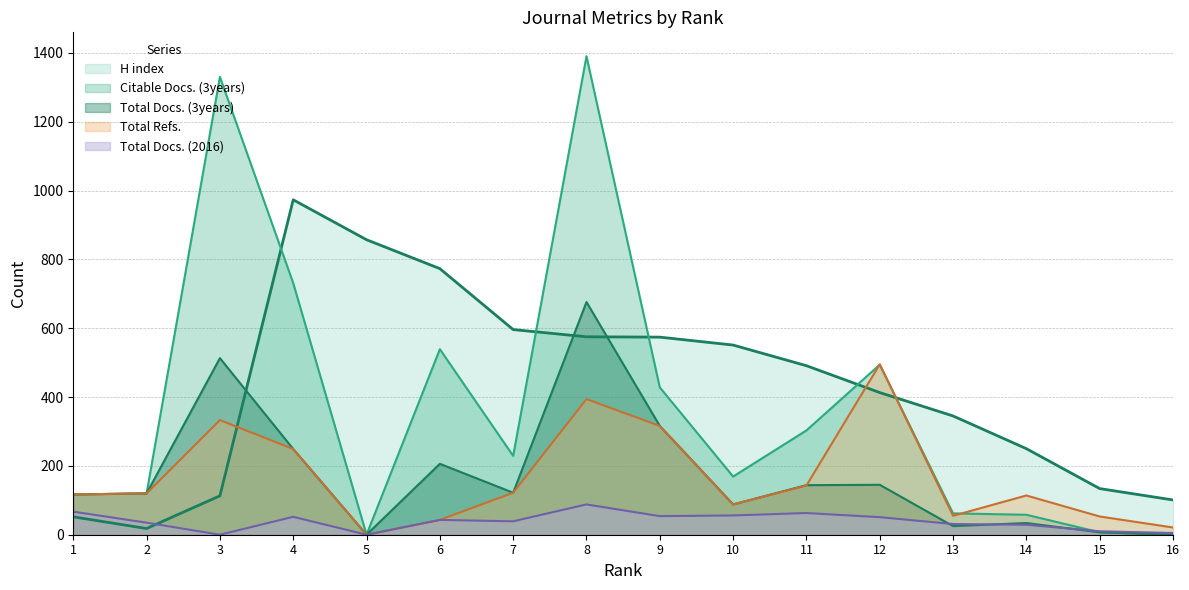

Does the chart have visible grid lines?

Yes